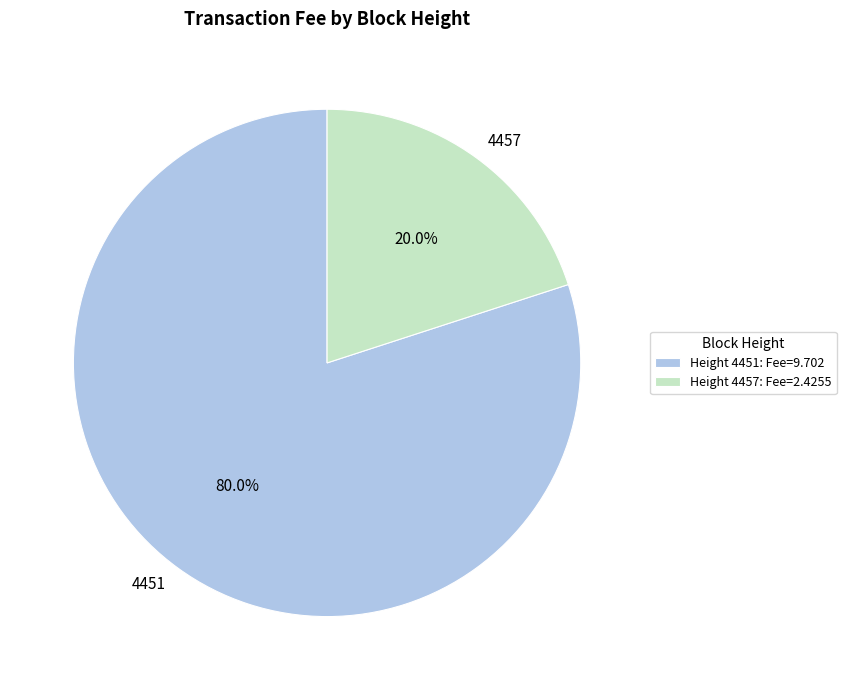

Which category has the biggest portion of the pie?

4451